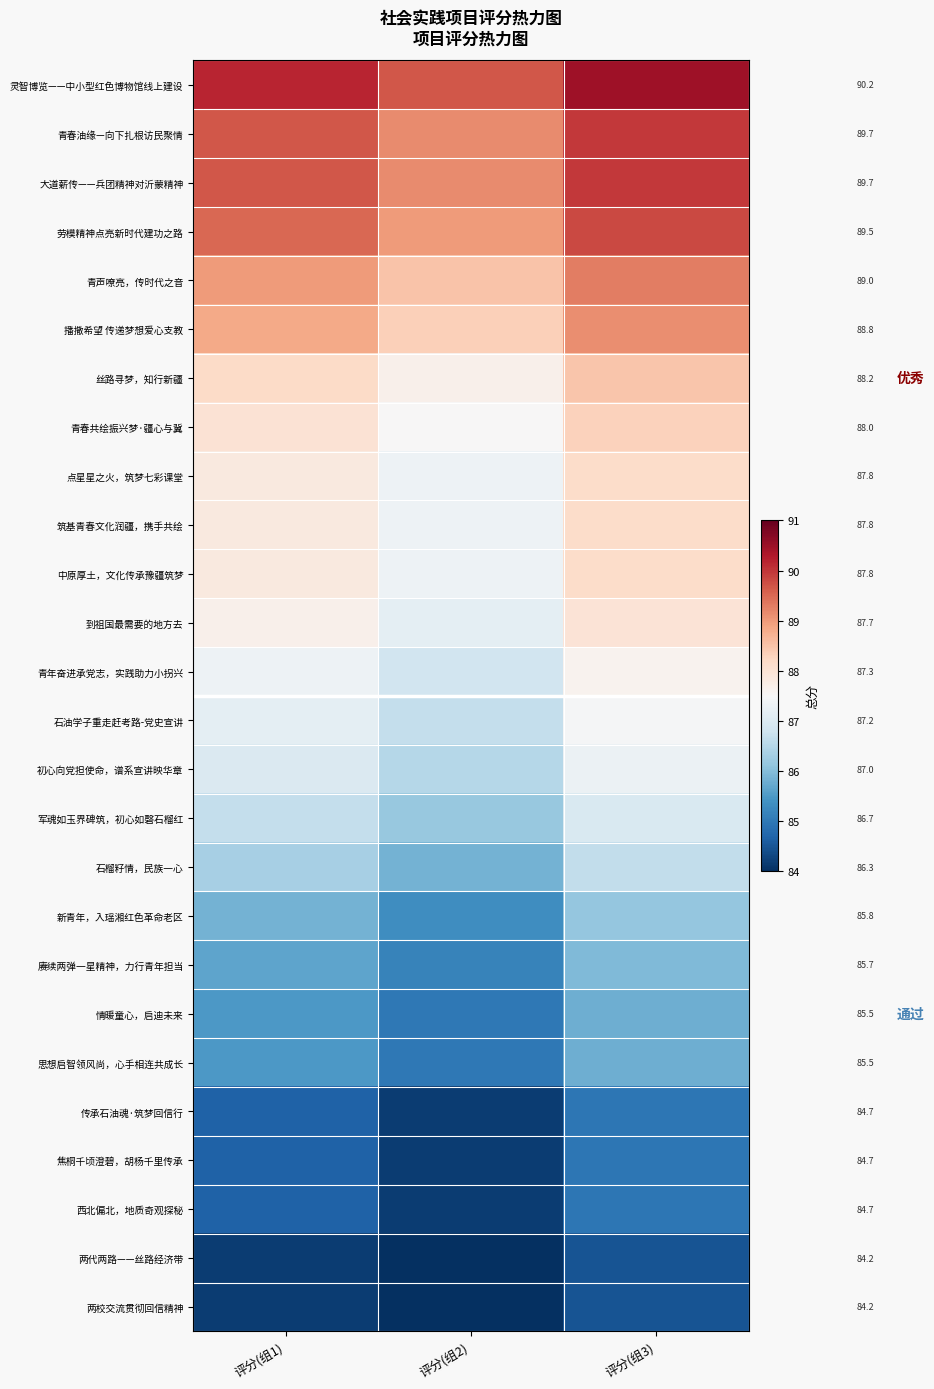

At which label is 初心向党担使命，谱系宣讲映华章 closest to 86?

评分(组2)